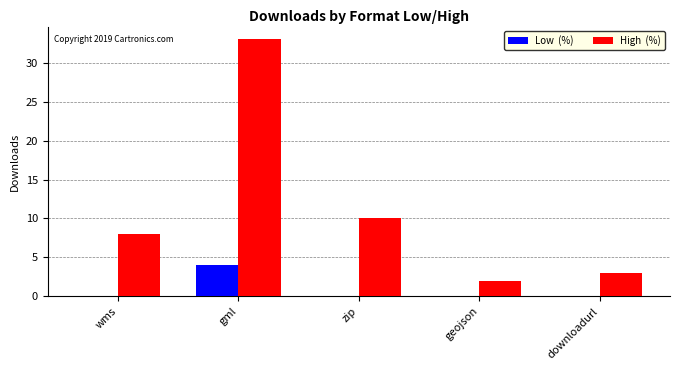

What is the greatest value displayed?

33